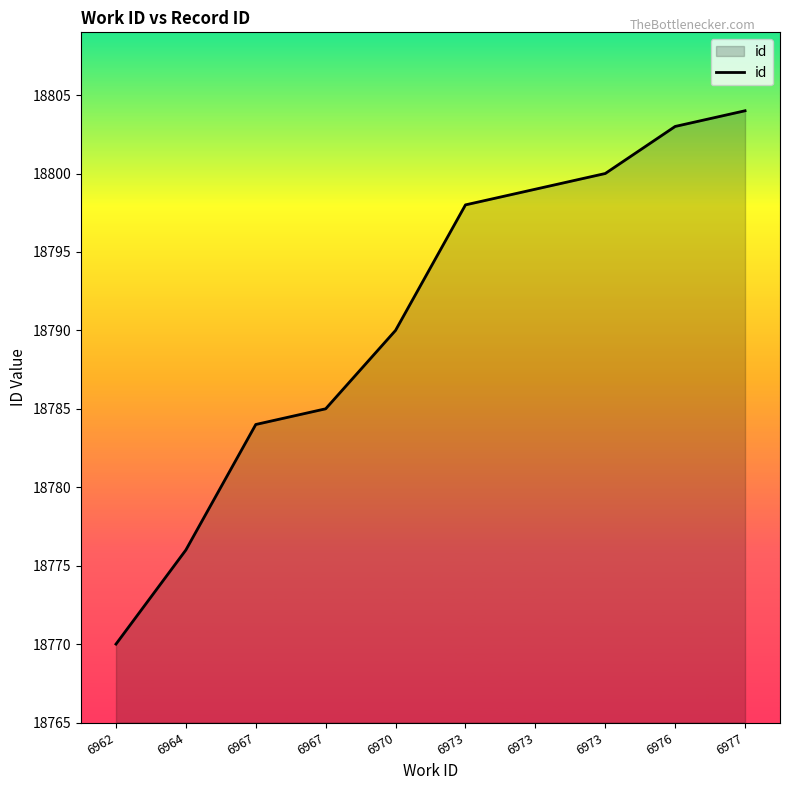

Rank the categories by value from highest to lowest.

6977, 6976, 6973, 6973, 6973, 6970, 6967, 6967, 6964, 6962